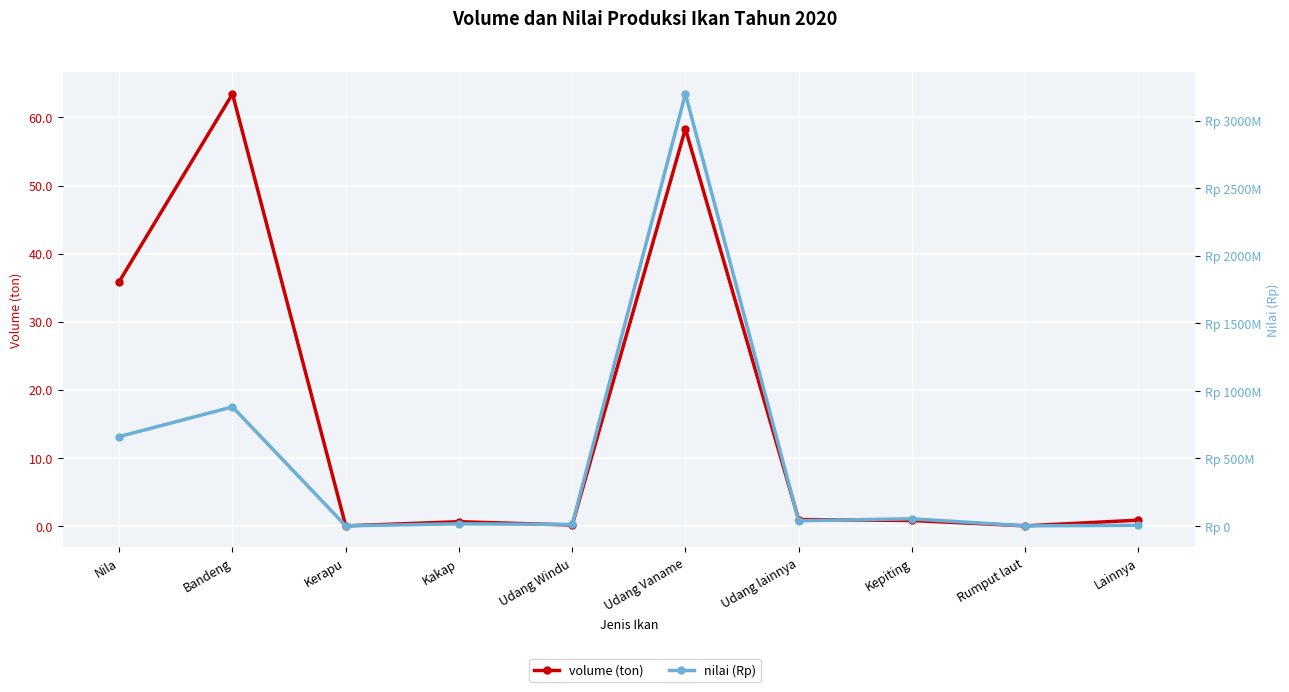

Reading left to right, list all the values displayed in this chart.

volume (ton): 35.9	63.5	0.0	0.6	0.1	58.3	0.9	0.8	0.0	0.8
nilai (Rp): 660960000.0	880380000.0	0.0	15250000.0	10400000.0	3197600000.0	37950000.0	52200000.0	0.0	4460000.0